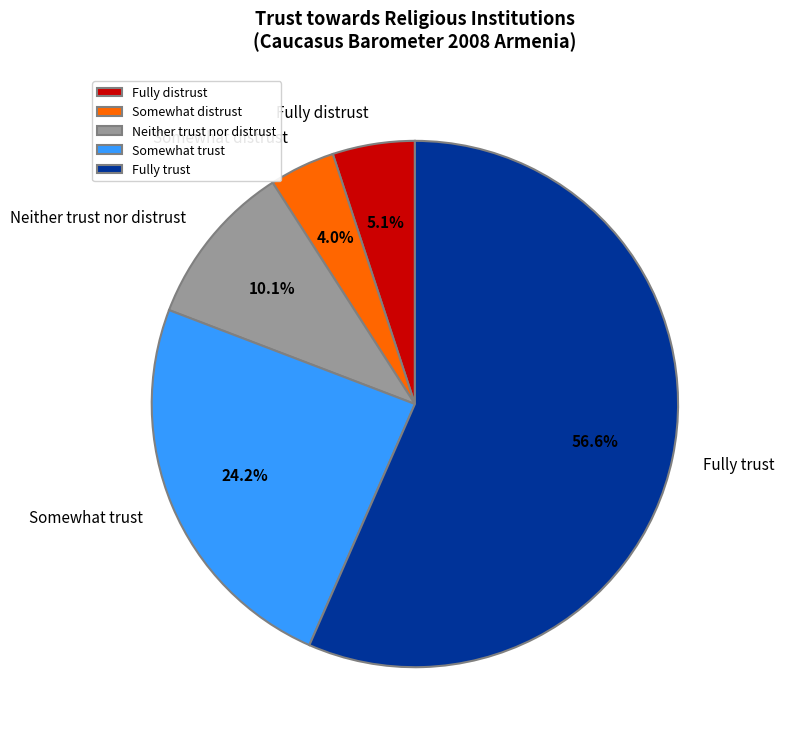

Which slice represents more than half of the pie?

Fully trust